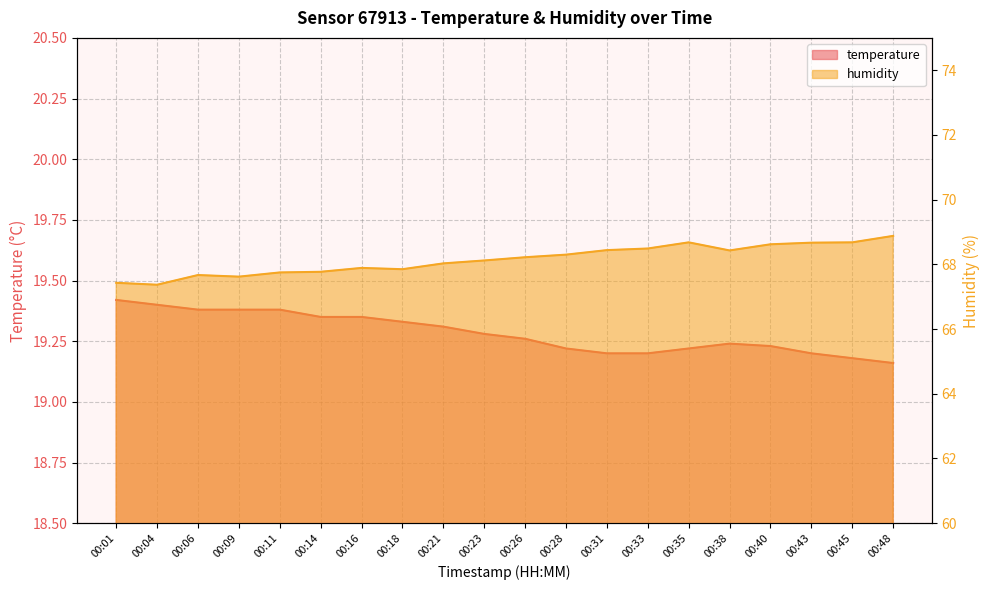

Does the chart have visible grid lines?

Yes